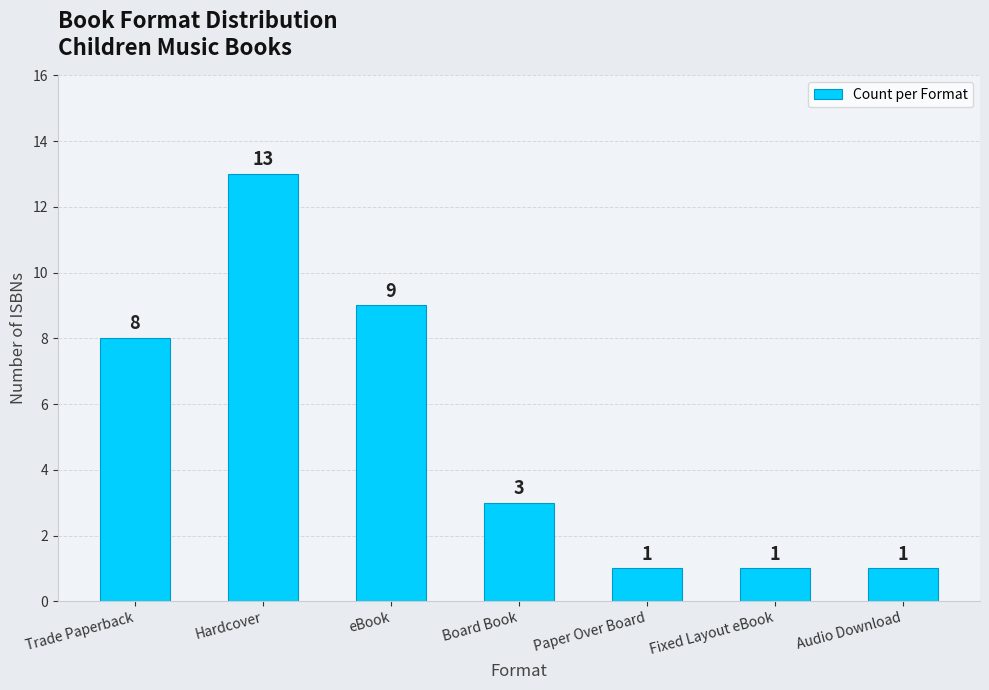

What is the difference between the maximum and minimum values?

12